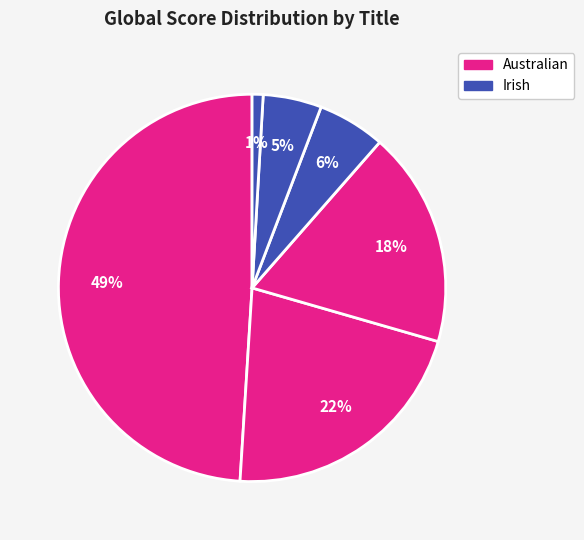

How many slices are in this pie chart?

6